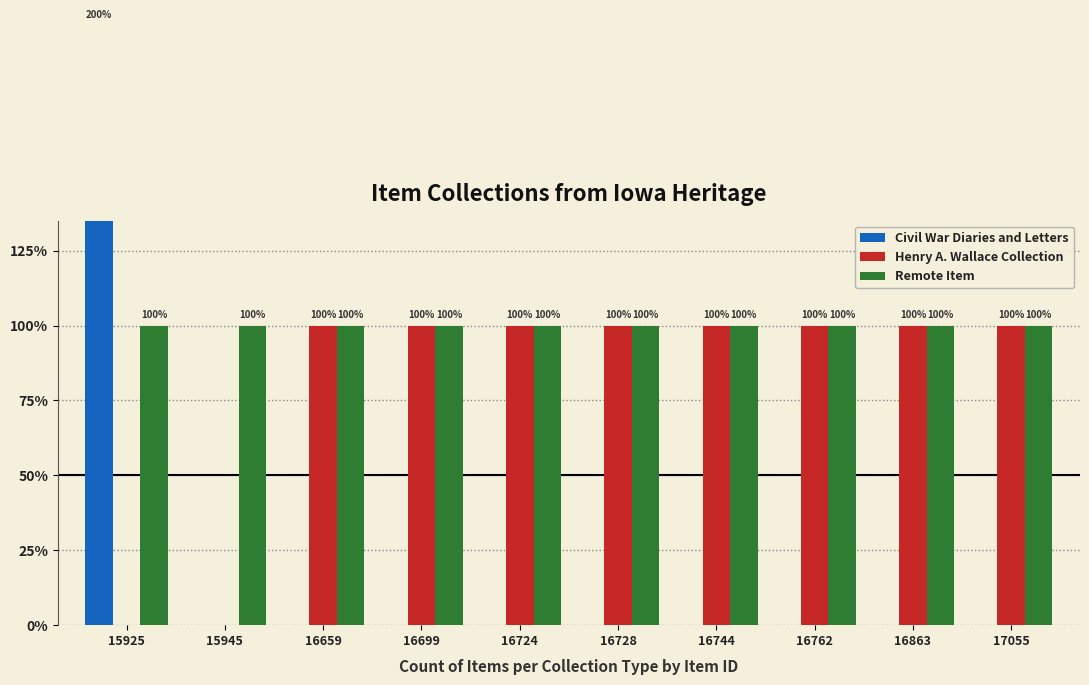

Reading left to right, transcribe all the data shown in this chart.

Civil War Diaries and Letters: 15925=2	15945=0	16659=0	16699=0	16724=0	16728=0	16744=0	16762=0	16863=0	17055=0
Henry A. Wallace Collection: 15925=0	15945=0	16659=1	16699=1	16724=1	16728=1	16744=1	16762=1	16863=1	17055=1
Remote Item: 15925=1	15945=1	16659=1	16699=1	16724=1	16728=1	16744=1	16762=1	16863=1	17055=1